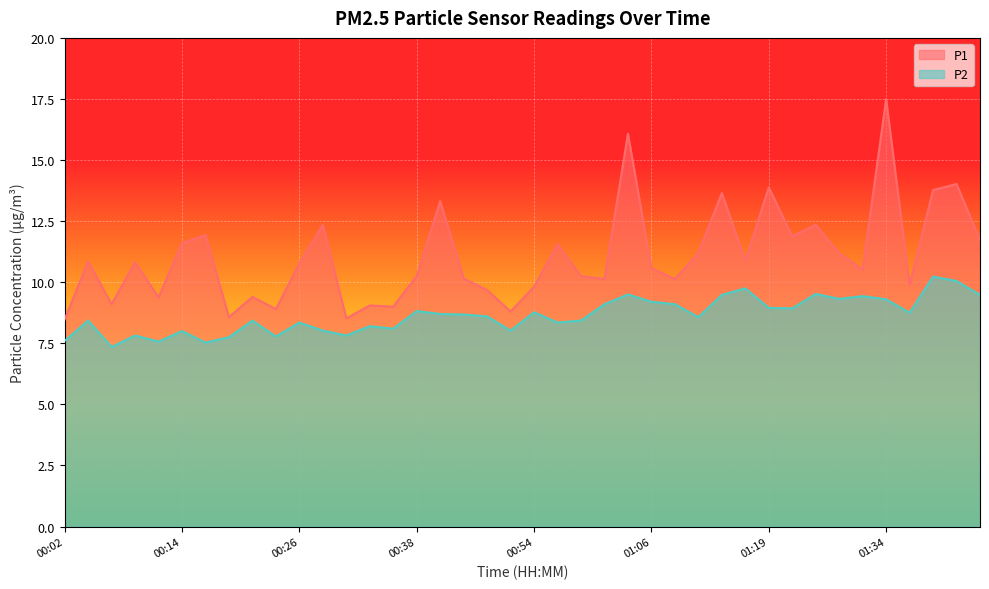

Between 01:04 and 01:11, which is larger?

01:04